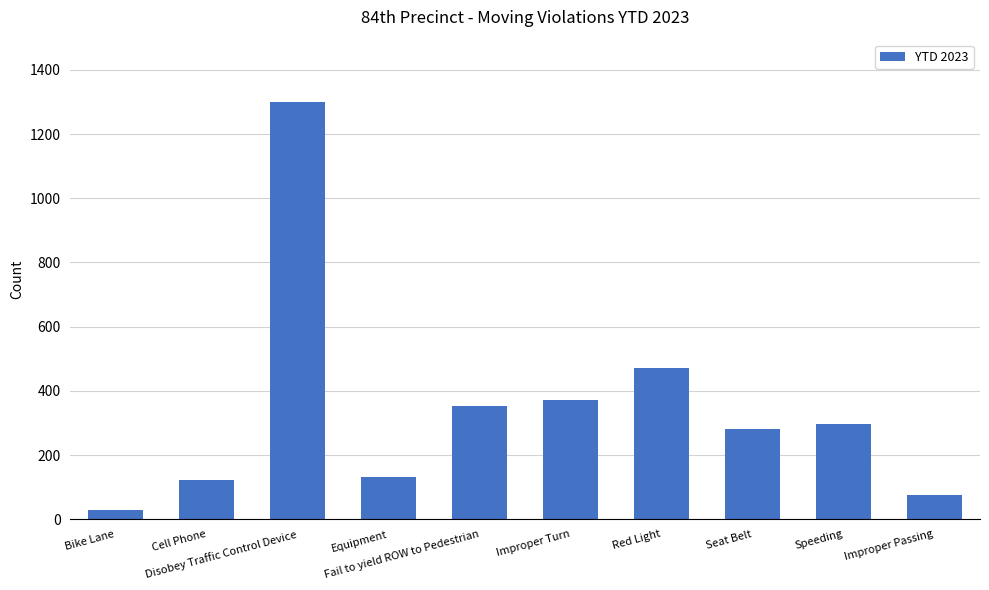

What is the label of the 9th bar from the right?

Cell Phone